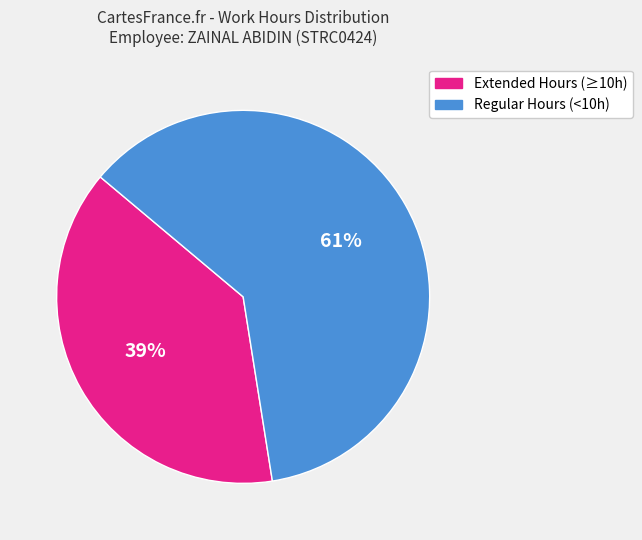

Is there a majority slice in this chart?

Yes